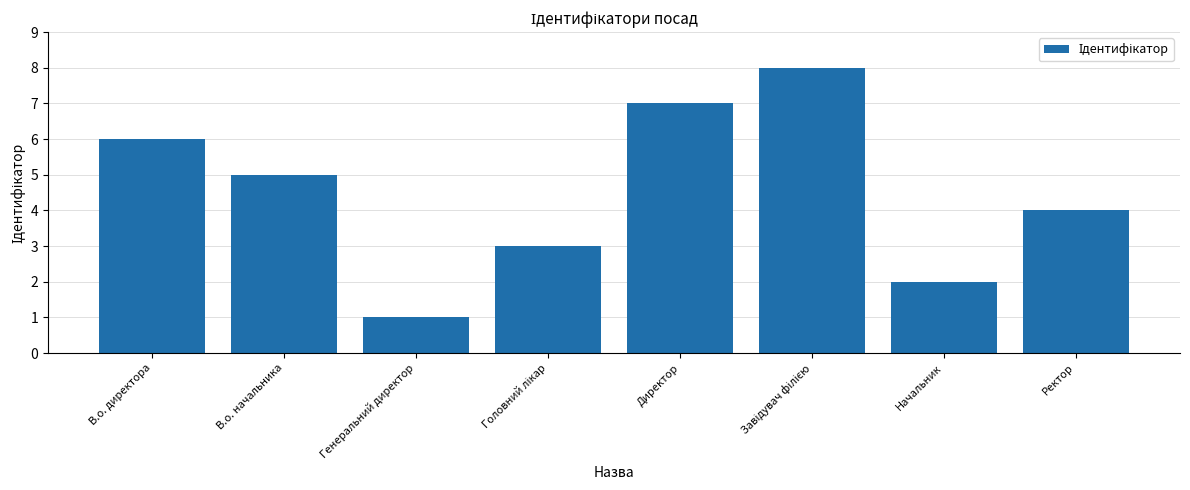

What is the value of the 2nd bar from the left?

5